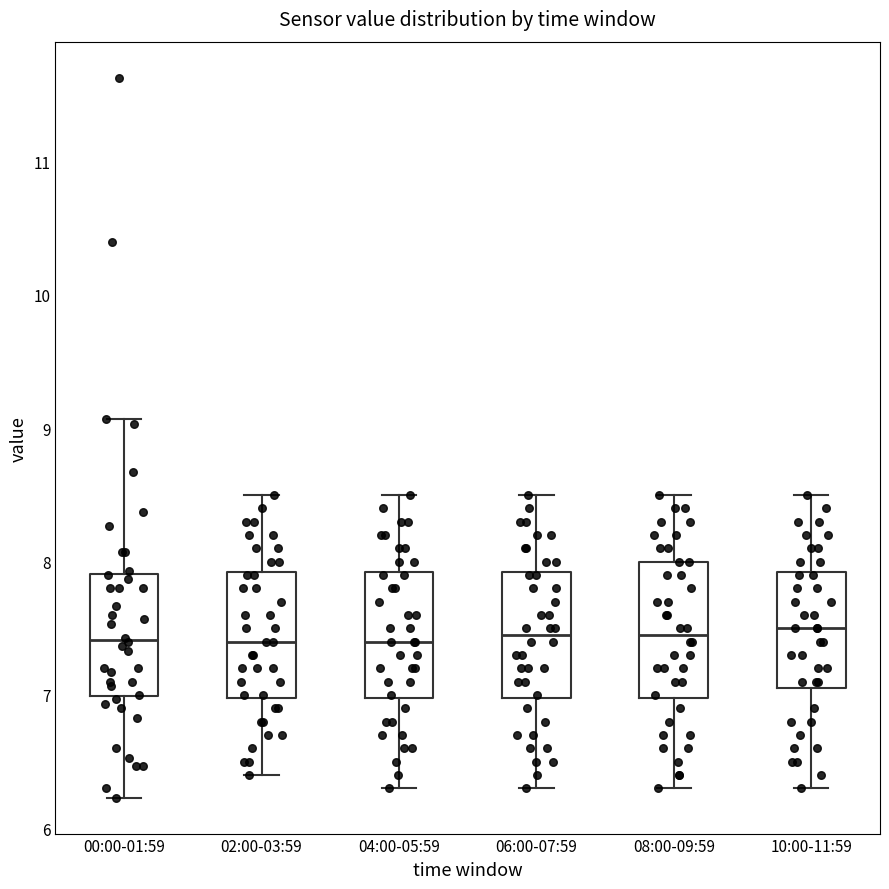

Reading left to right, read every box against the y-axis: the position of its median line, the range the box covers, and the ends of its whiskers. The values are not printed on the chart, so give them approximately, as read against the axis.

00:00-01:59: median 7.4, box 7.0 to 7.9, whiskers 6.2 to 9.1
02:00-03:59: median 7.4, box 7.0 to 7.9, whiskers 6.4 to 8.5
04:00-05:59: median 7.4, box 7.0 to 7.9, whiskers 6.3 to 8.5
06:00-07:59: median 7.5, box 7.0 to 7.9, whiskers 6.3 to 8.5
08:00-09:59: median 7.5, box 7.0 to 8.0, whiskers 6.3 to 8.5
10:00-11:59: median 7.5, box 7.1 to 7.9, whiskers 6.3 to 8.5